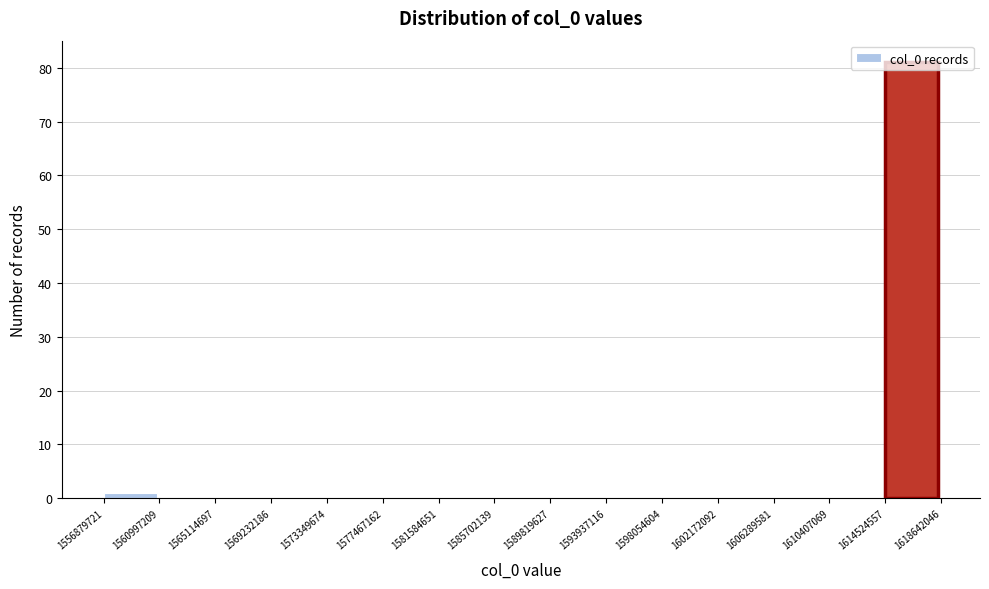

Reading left to right, list every bar in this chart as the range it spans on the x-axis followed by its height. The values are not printed on the chart, so give them approximately, as read against the axis.

1556879721 to 1560997209: 1
1560997209 to 1565114697: 0
1565114697 to 1569232186: 0
1569232186 to 1573349674: 0
1573349674 to 1577467162: 0
1577467162 to 1581584651: 0
1581584651 to 1585702139: 0
1585702139 to 1589819627: 0
1589819627 to 1593937116: 0
1593937116 to 1598054604: 0
1598054604 to 1602172092: 0
1602172092 to 1606289581: 0
1606289581 to 1610407069: 0
1610407069 to 1614524557: 0
1614524557 to 1618642046: 81